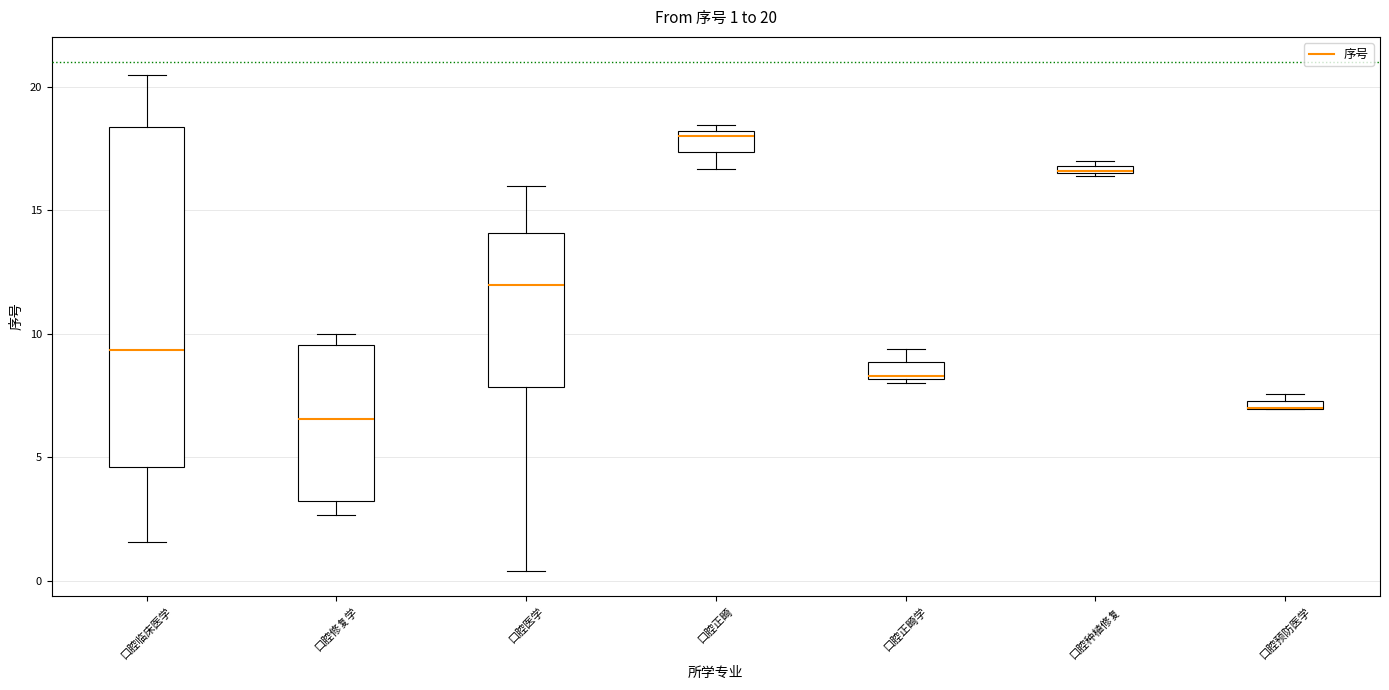

Which box is the tallest, from its lower edge to its upper edge?

口腔临床医学